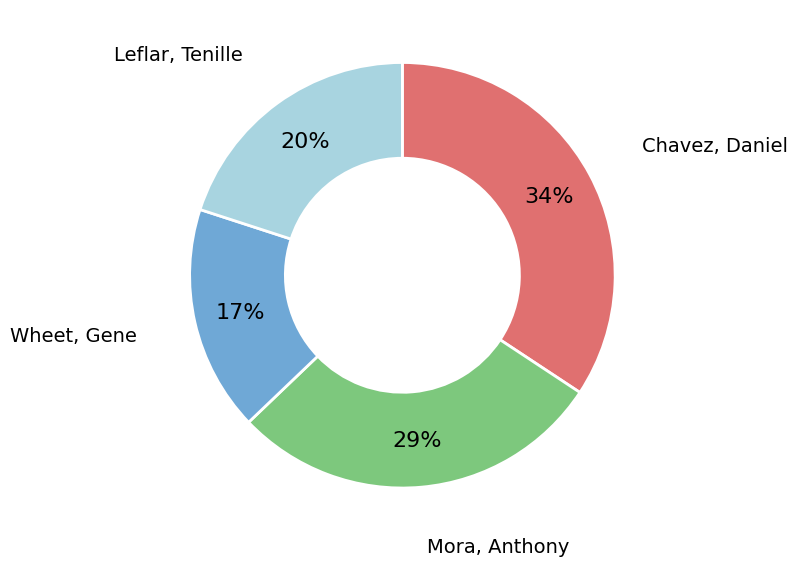

How many segments does this pie chart have?

4